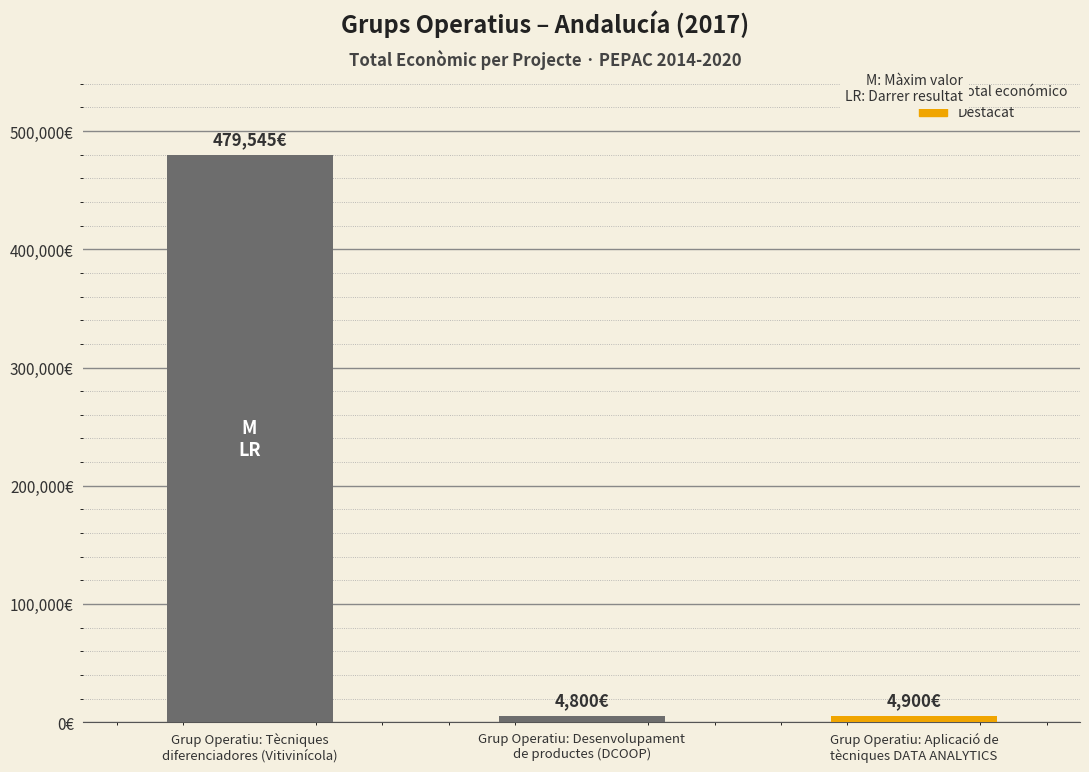

Does the chart contain any negative values?

No